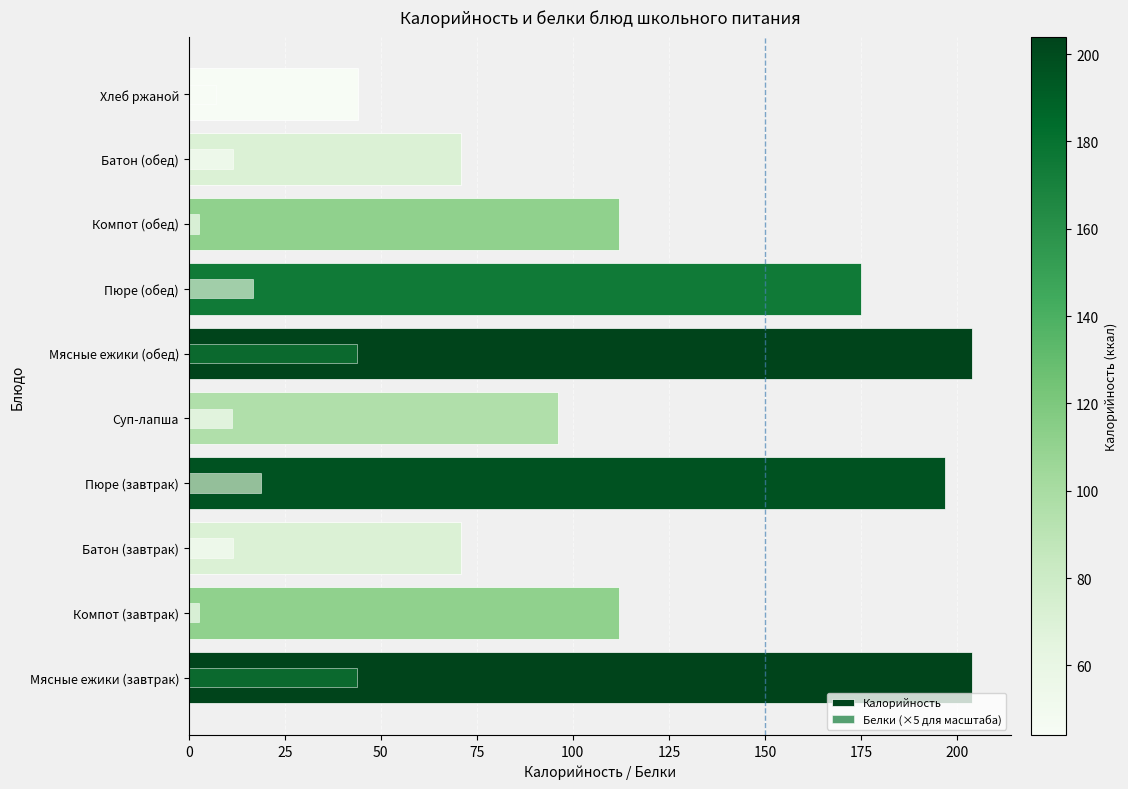

What is the value of the Белки (×5 для масштаба) bar at the 5th from the left?

11.2